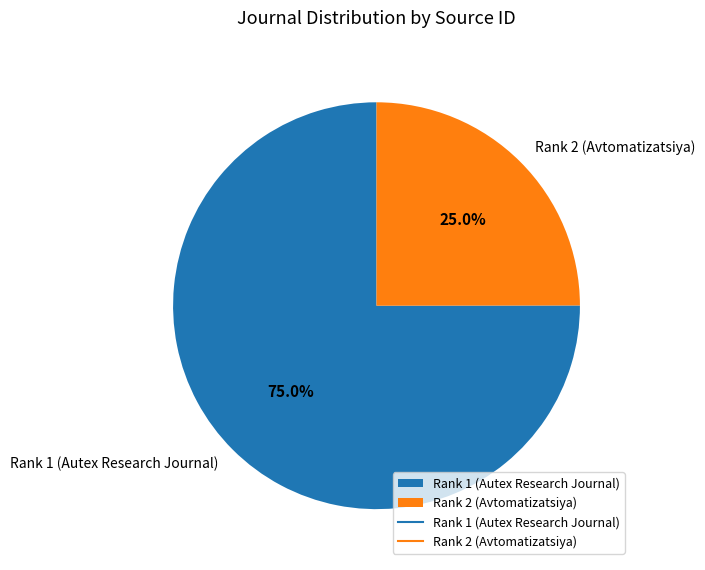

To the nearest percent, what is the combined percentage of Rank 2 (Avtomatizatsiya) and Rank 1 (Autex Research Journal)?

100%